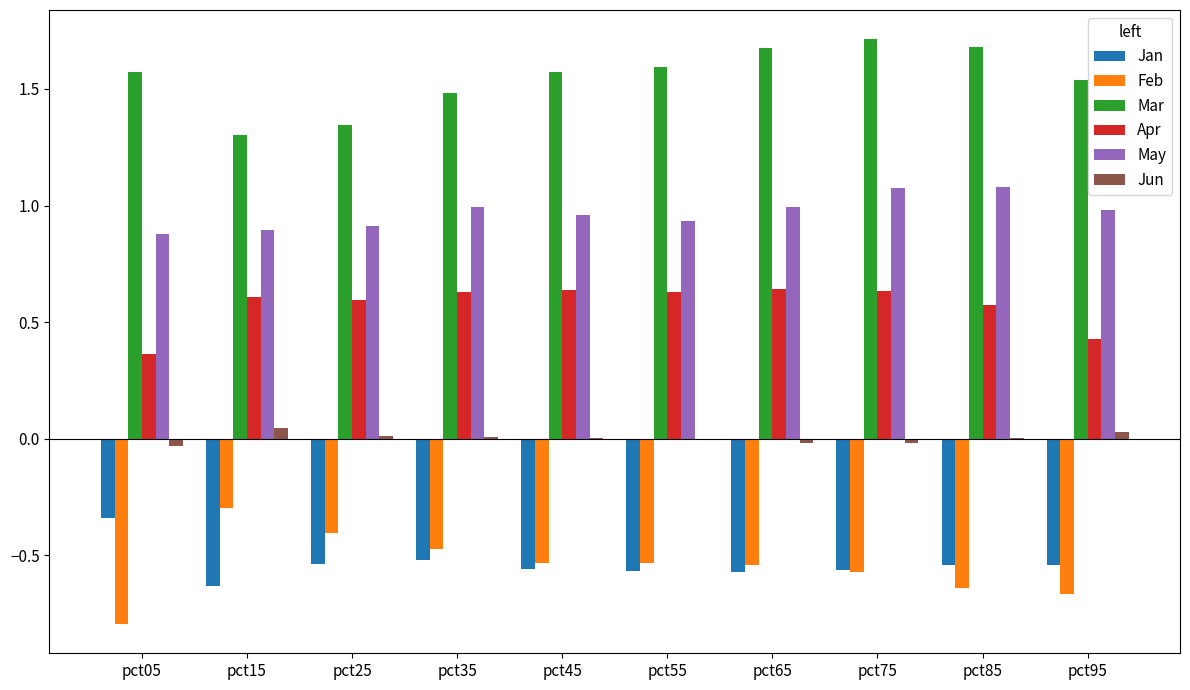

What is the highest value of the Mar series?

1.7